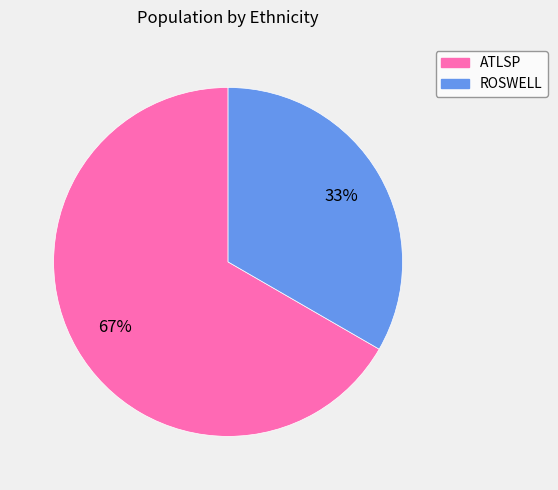

Which category has the biggest portion of the pie?

ATLSP